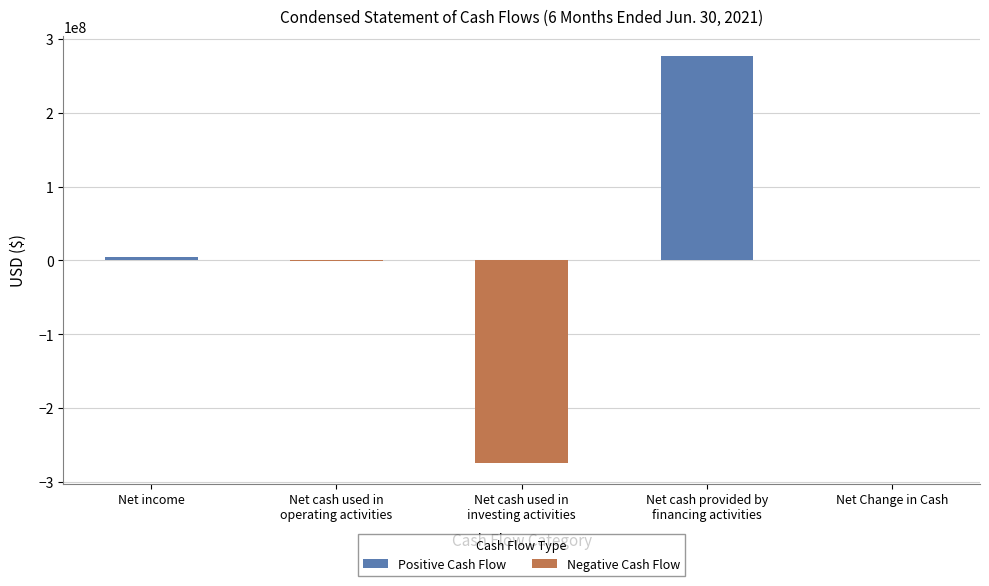

The value at Net cash provided by
financing activities is 276593673. True or false?

True